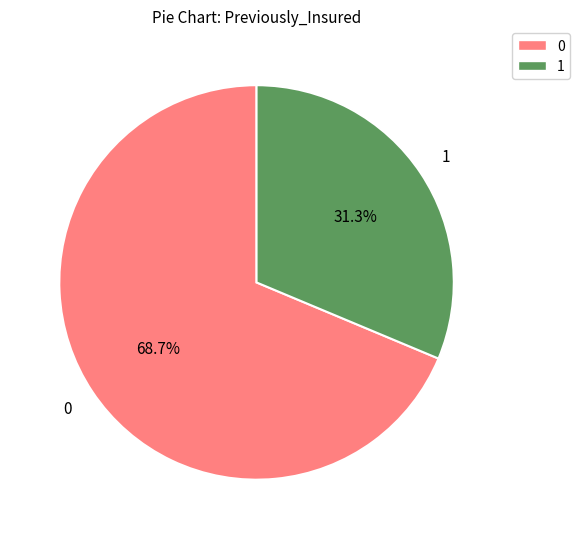

Is there any slice that represents more than half of the pie?

Yes